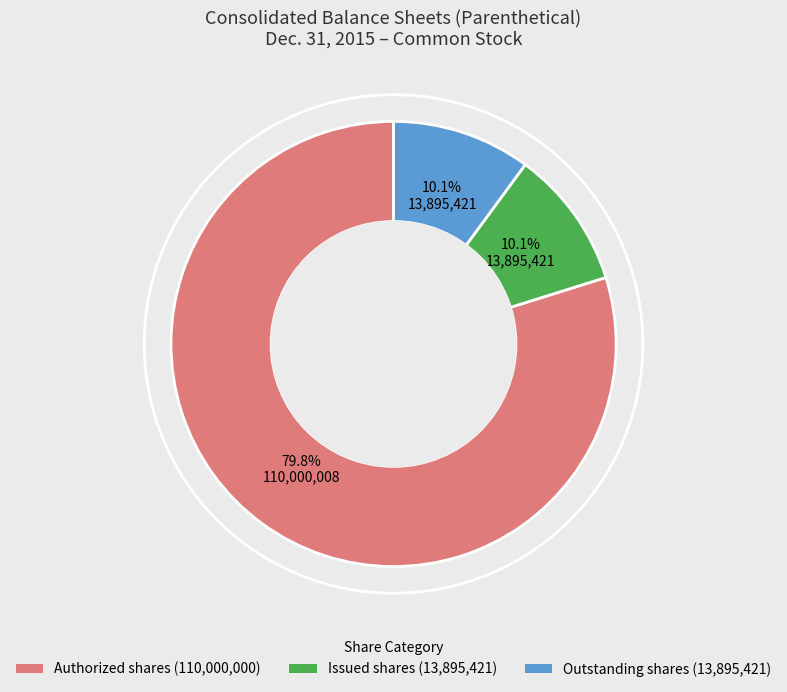

Does any single category account for the majority?

Yes